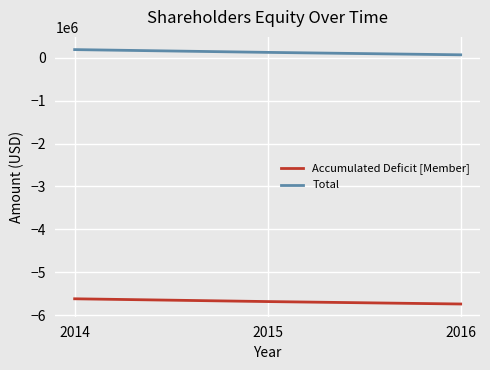

At which label does Accumulated Deficit [Member] reach its minimum?

2016